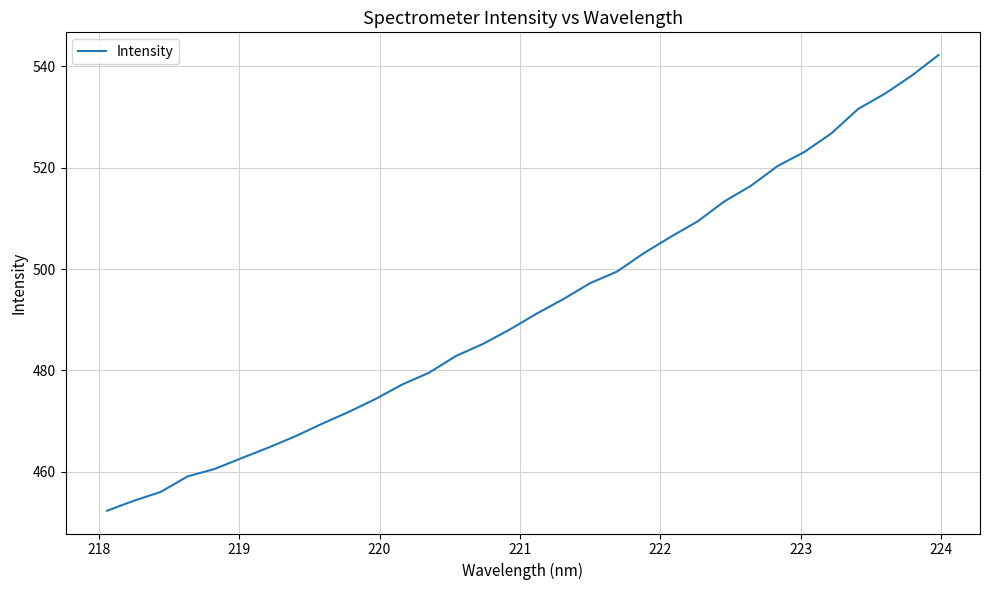

What is the difference between the maximum and minimum values?

90.0